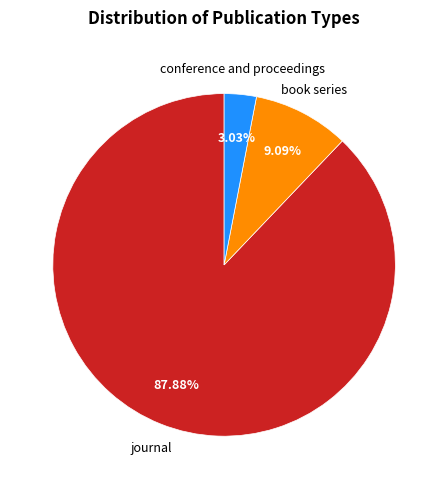

Rank the categories by value from highest to lowest.

journal, book series, conference and proceedings